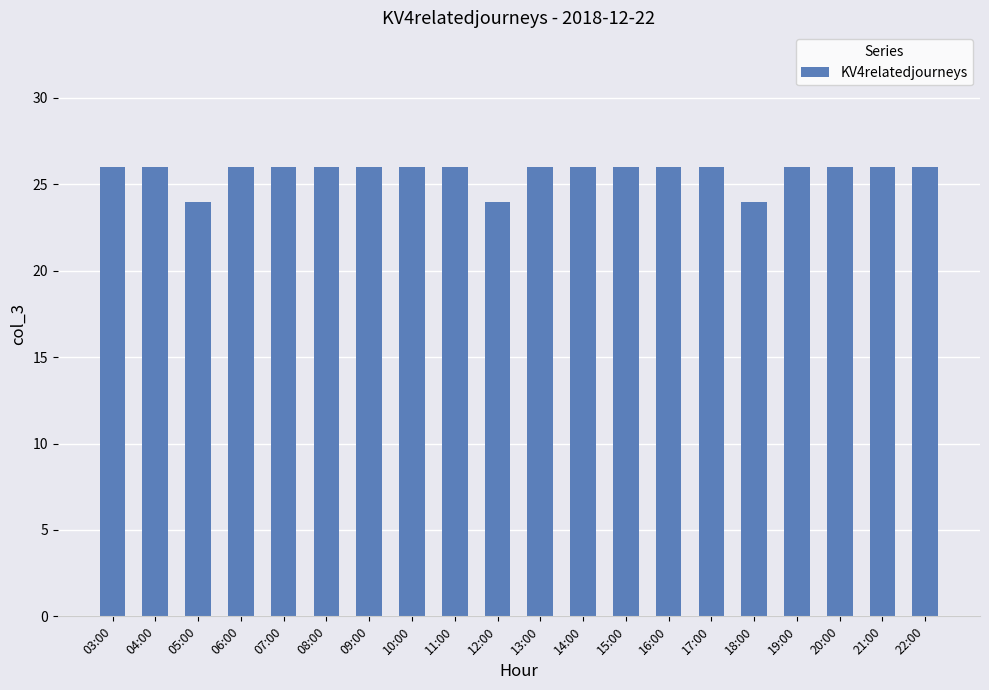

What is the label of the 20th bar from the right?

03:00